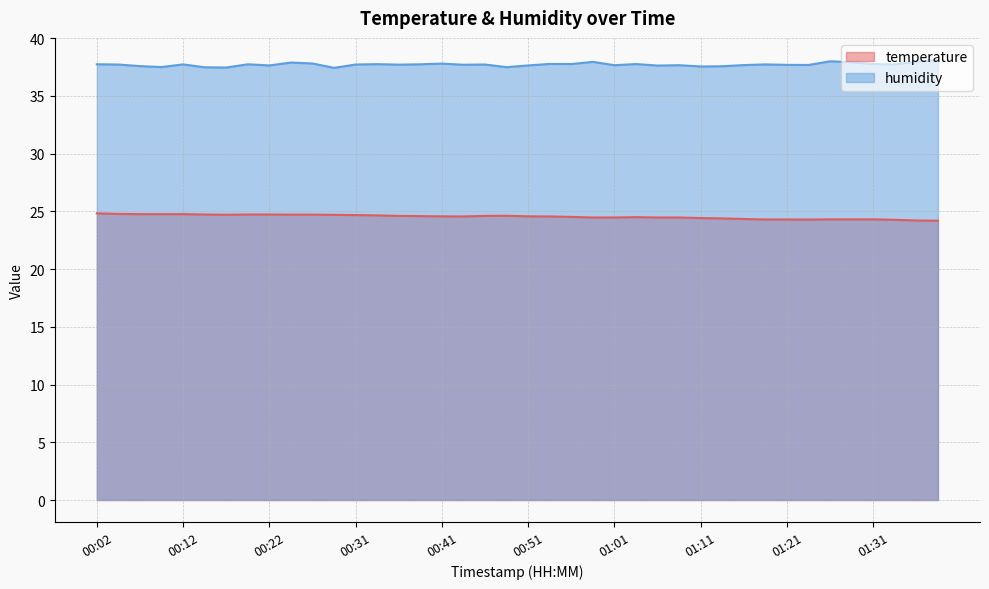

What are all the series names shown in the legend?

temperature, humidity